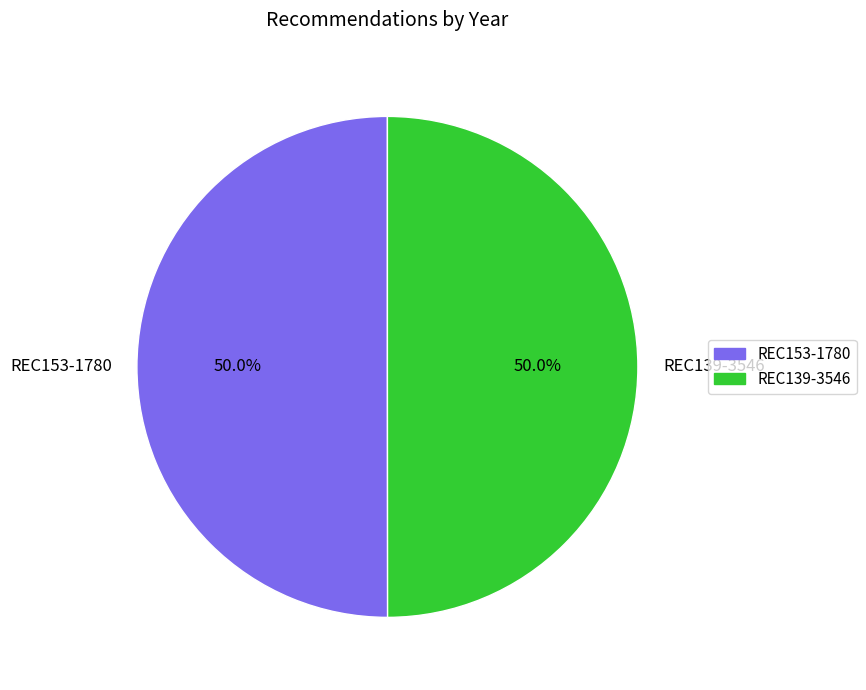

How many segments does this pie chart have?

2